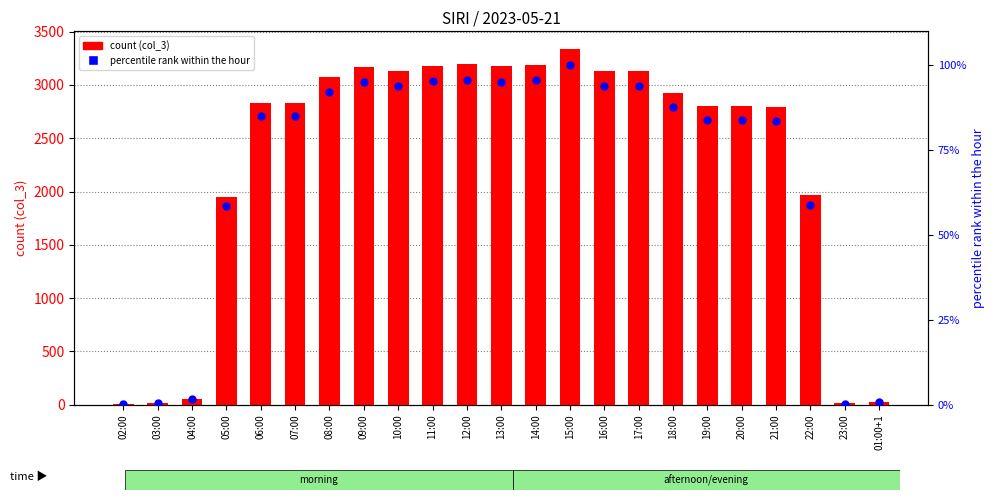

Which series reaches the minimum Y coordinate?

percentile rank within the hour